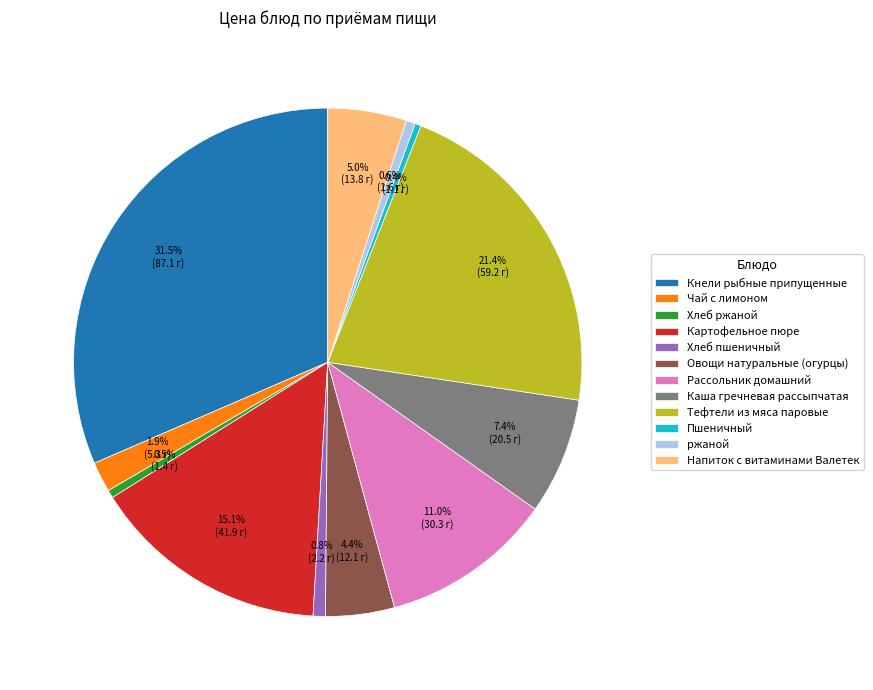

How many slices are in this pie chart?

12